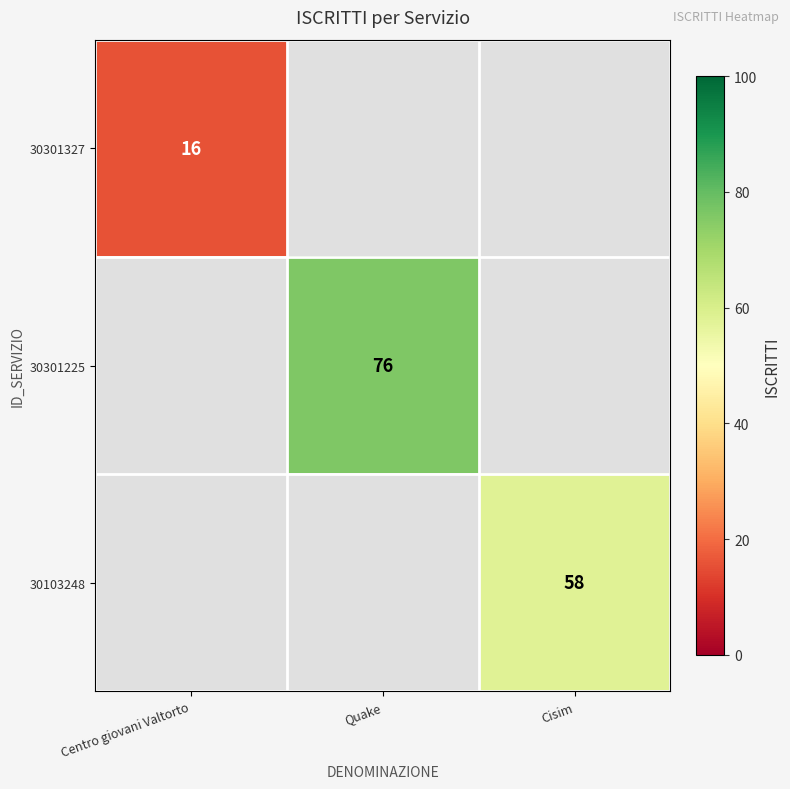

True or false: 30301225 has a value of 102.7 at Quake.

False